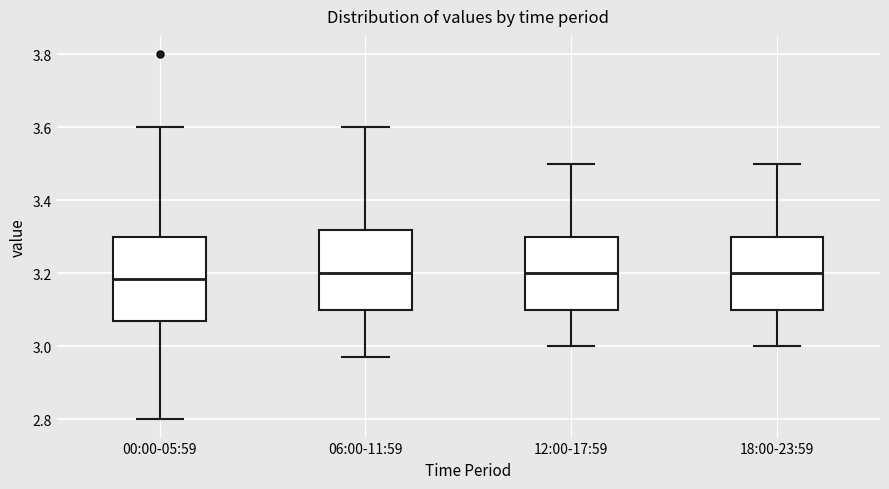

Reading left to right, read every box against the y-axis: the position of its median line, the range the box covers, and the ends of its whiskers. The values are not printed on the chart, so give them approximately, as read against the axis.

00:00-05:59: median 3.18, box 3.08 to 3.30, whiskers 2.80 to 3.60
06:00-11:59: median 3.20, box 3.10 to 3.32, whiskers 2.98 to 3.60
12:00-17:59: median 3.20, box 3.10 to 3.30, whiskers 3.00 to 3.50
18:00-23:59: median 3.20, box 3.10 to 3.30, whiskers 3.00 to 3.50